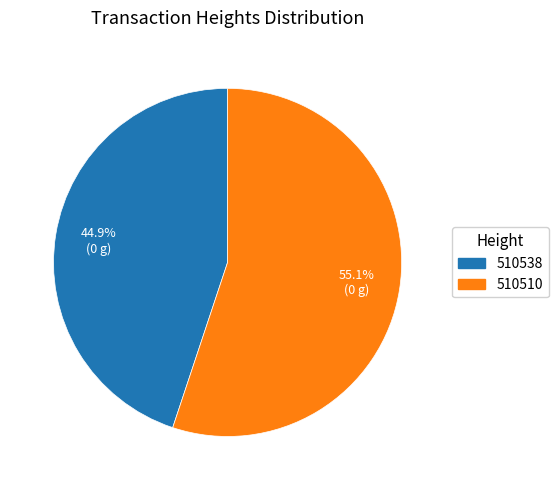

To the nearest percent, what is the difference between the 510538 and 510510 slice percentages?

10%